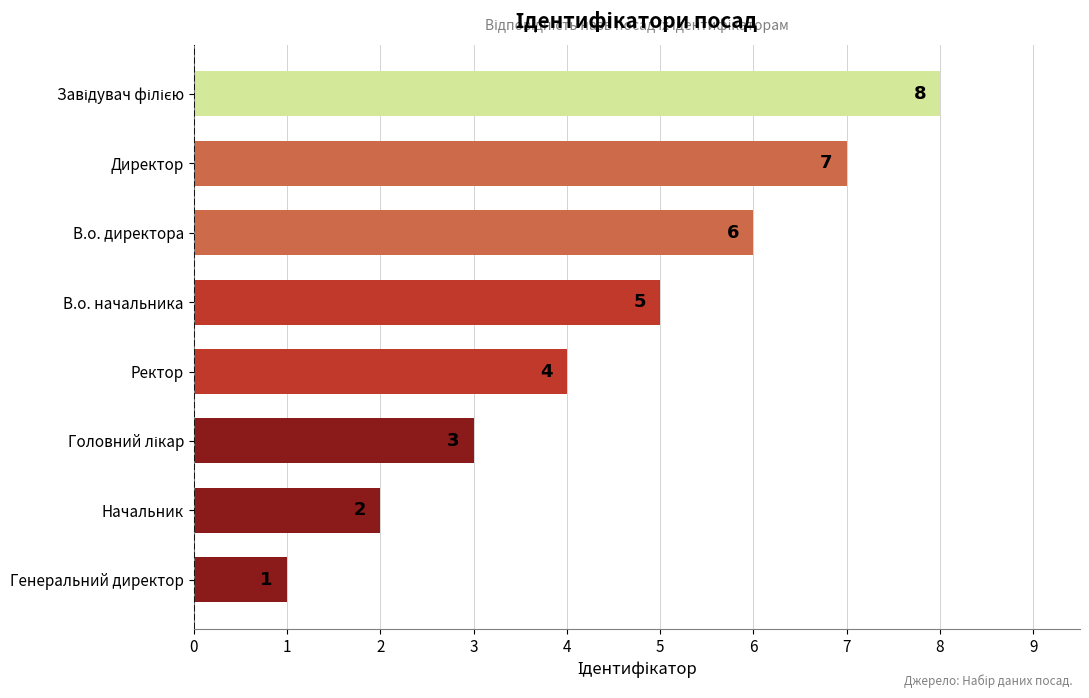

Count the values in the range 3 to 7.

5